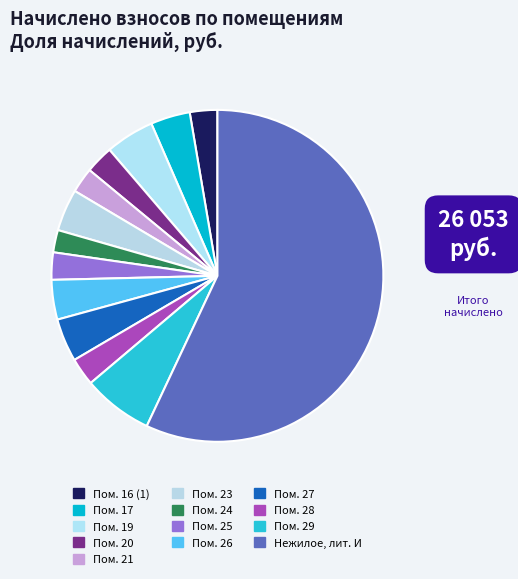

How many segments does this pie chart have?

13